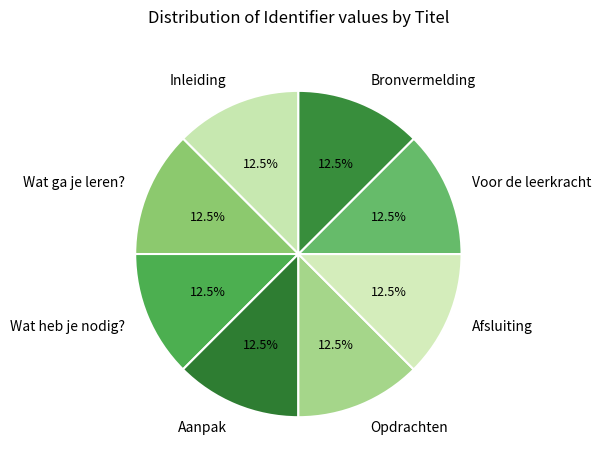

Is the sum of Wat ga je leren? and Aanpak greater than half?

No